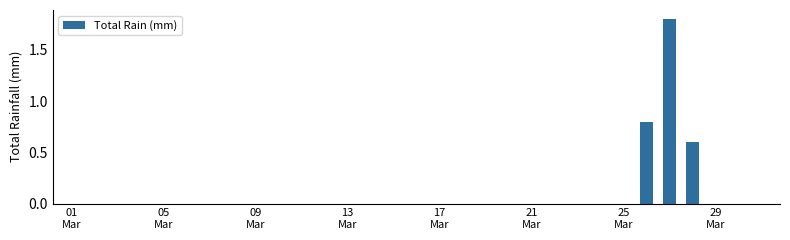

What is the maximum value shown in the chart?

1.8